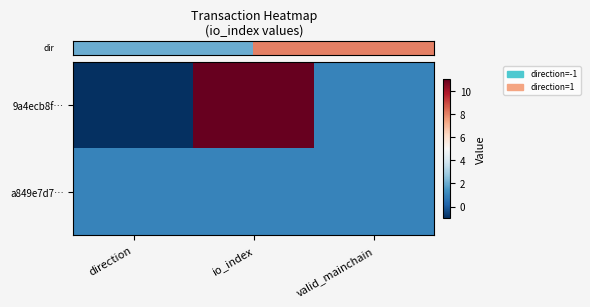

What is the total value across all series at io_index?

12